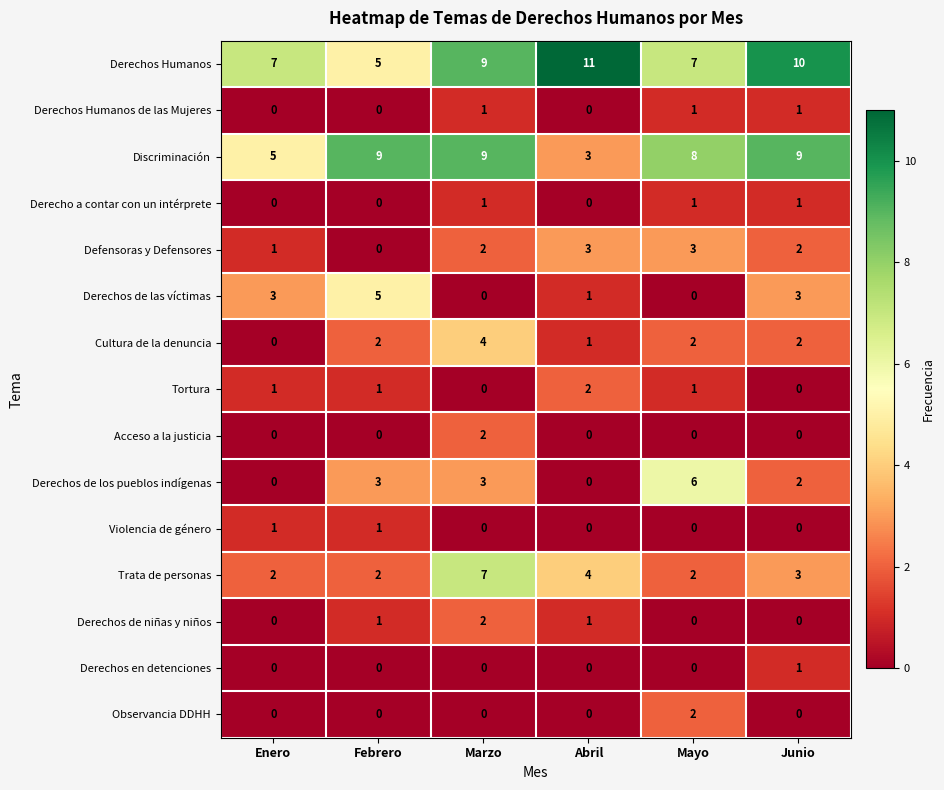

Between Enero and Marzo, which series saw the biggest shift?

Trata de personas